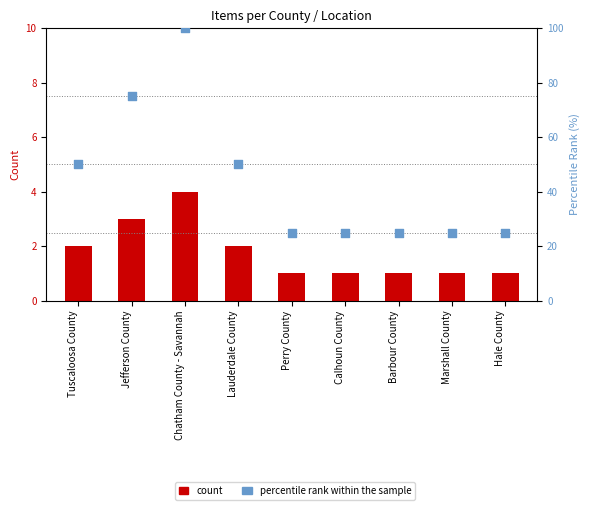

At how many categories does at least one series exceed 36?

4